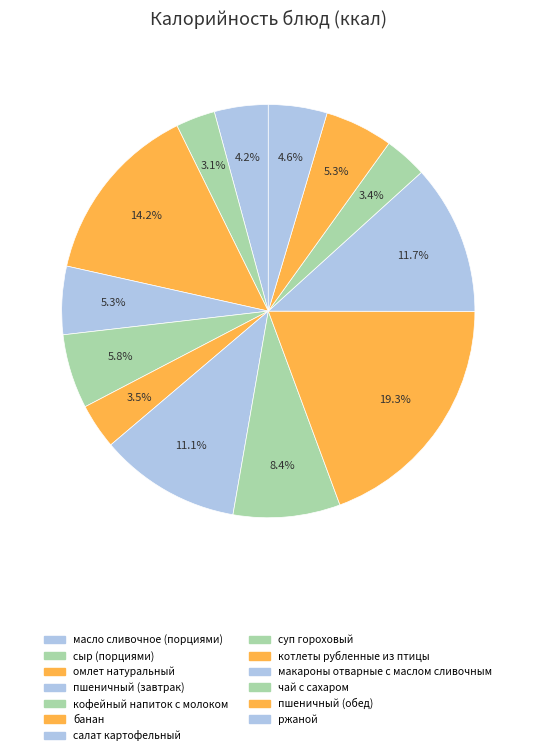

What is the smallest slice in the pie chart?

сыр (порциями)